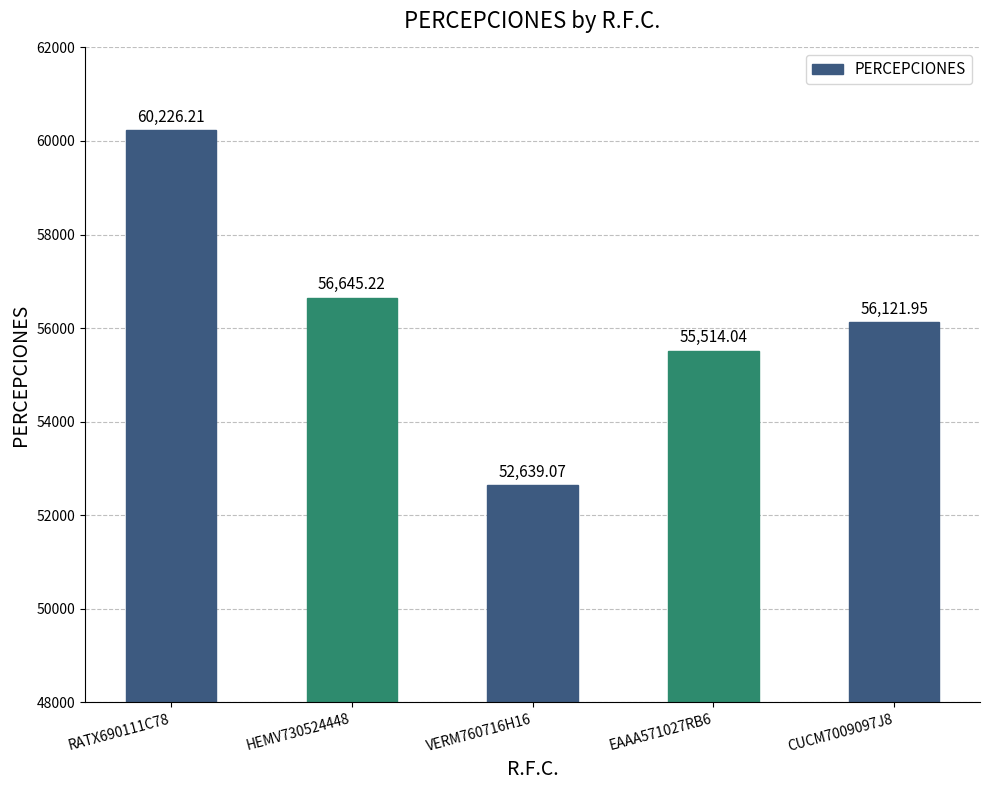

What is the difference between the second highest and second lowest values?

1131.2